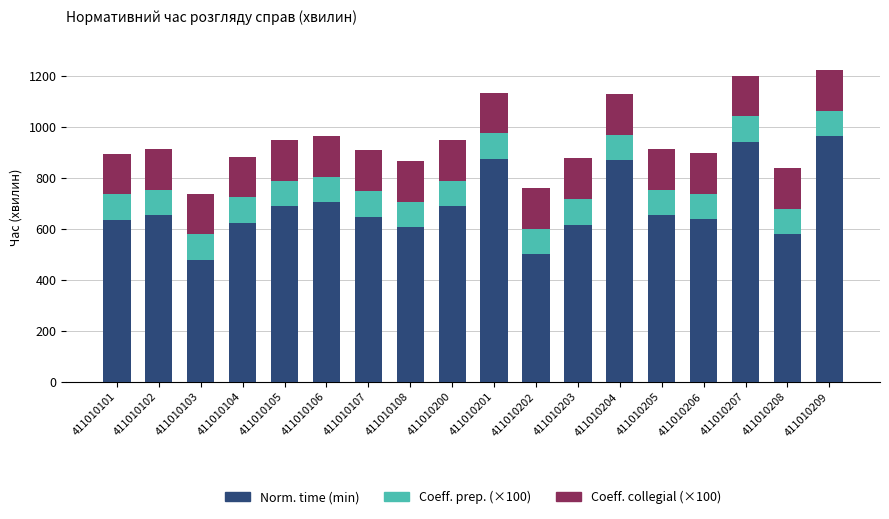

What is the highest value of the Norm. time (min) series?

964